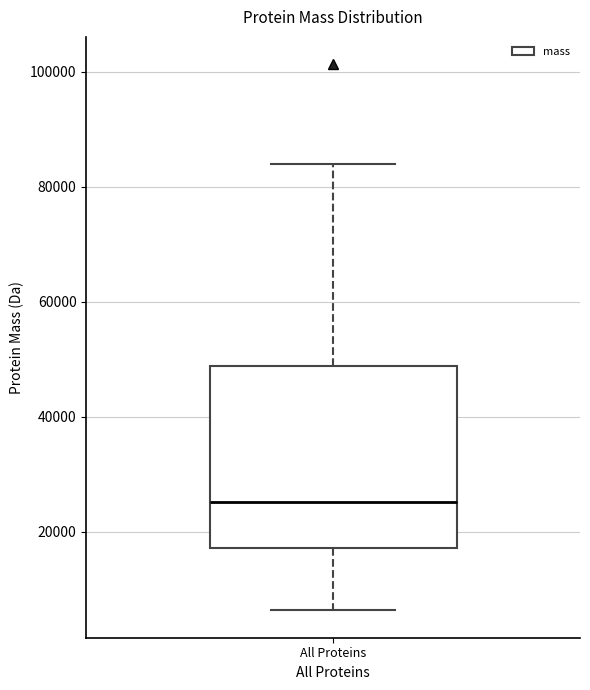

Read this box plot against the y-axis: the position of the median line, the range covered by the box, and the ends of both whiskers. The values are not printed on the chart, so give them approximately, as read against the axis.

median 26000, box 18000 to 48000, whiskers 6000 to 84000